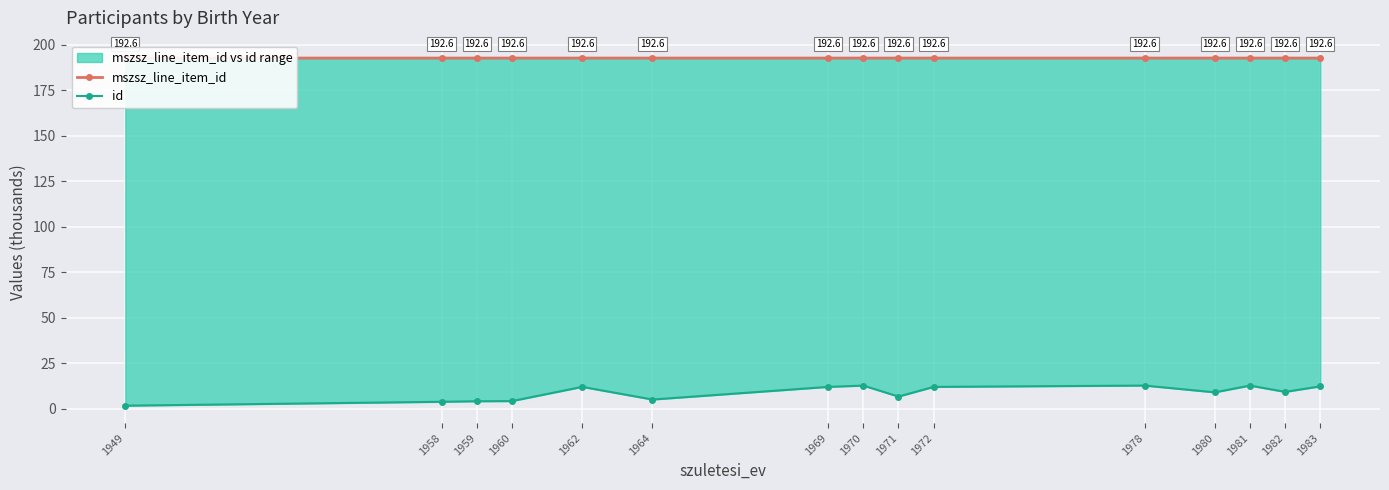

Rank the series by their average value, from highest to lowest.

mszsz_line_item_id, id